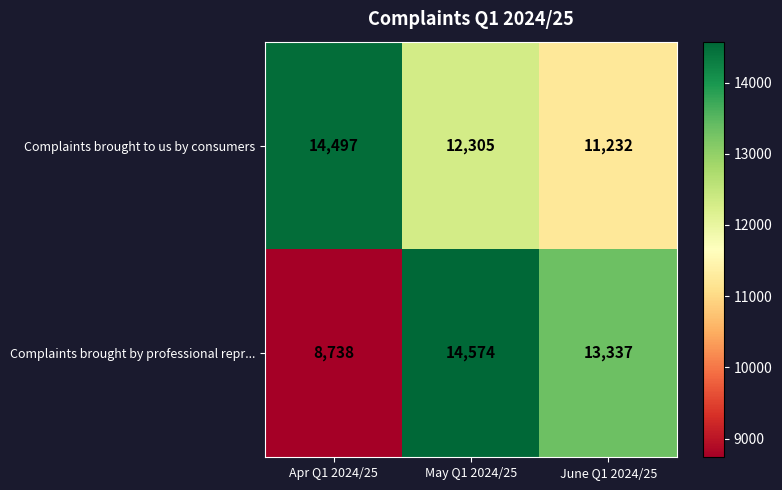

At which label is Complaints brought by professional repr... closest to 11656?

June Q1 2024/25